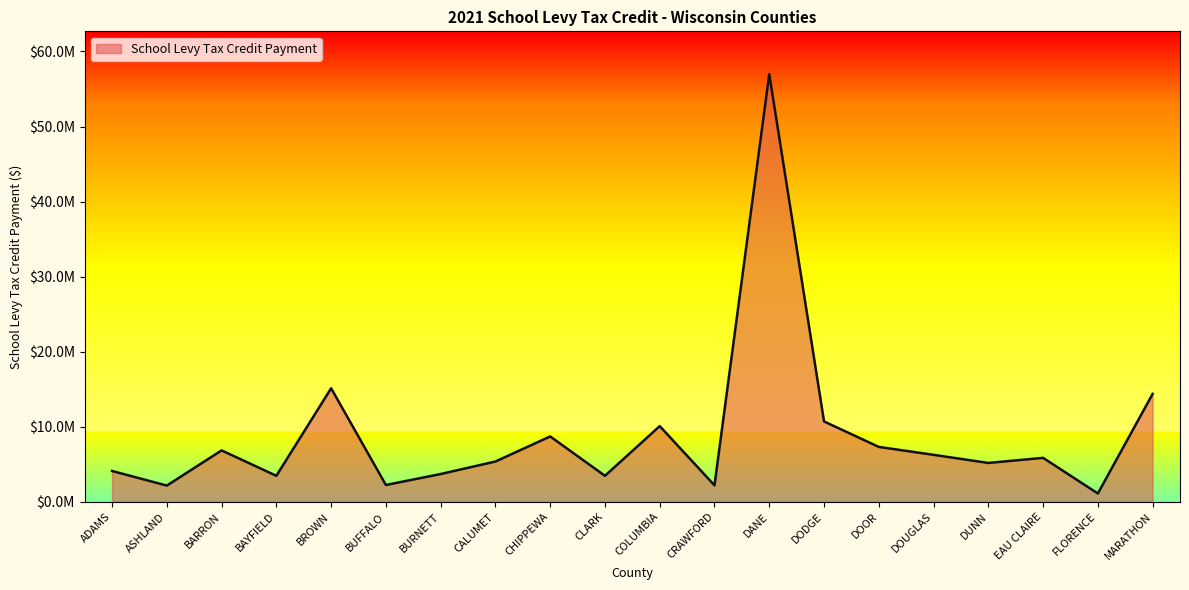

What is the label of the 5th point from the right?

DOUGLAS